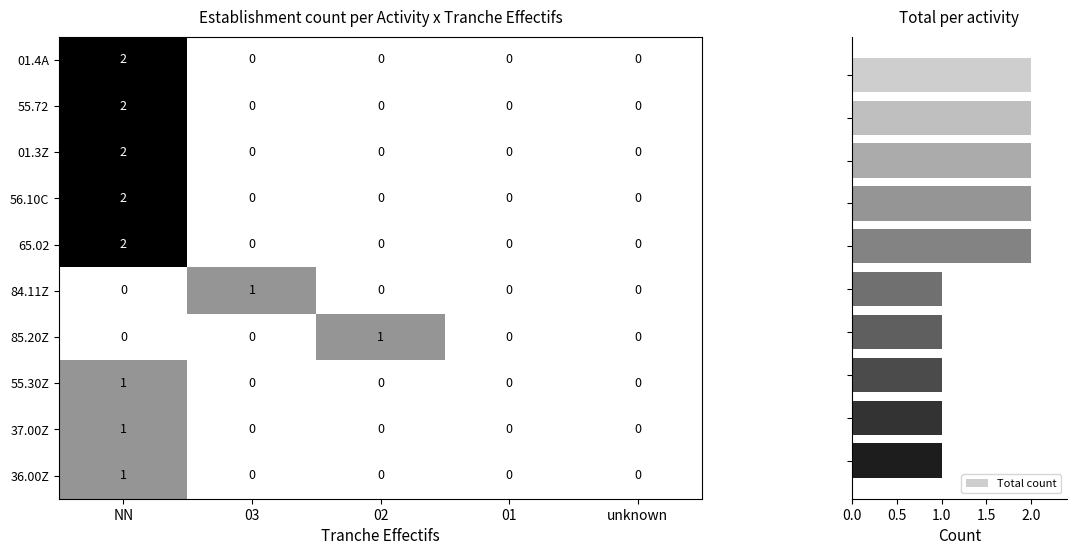

True or false: 85.20Z has a value of 2 at 02.

False